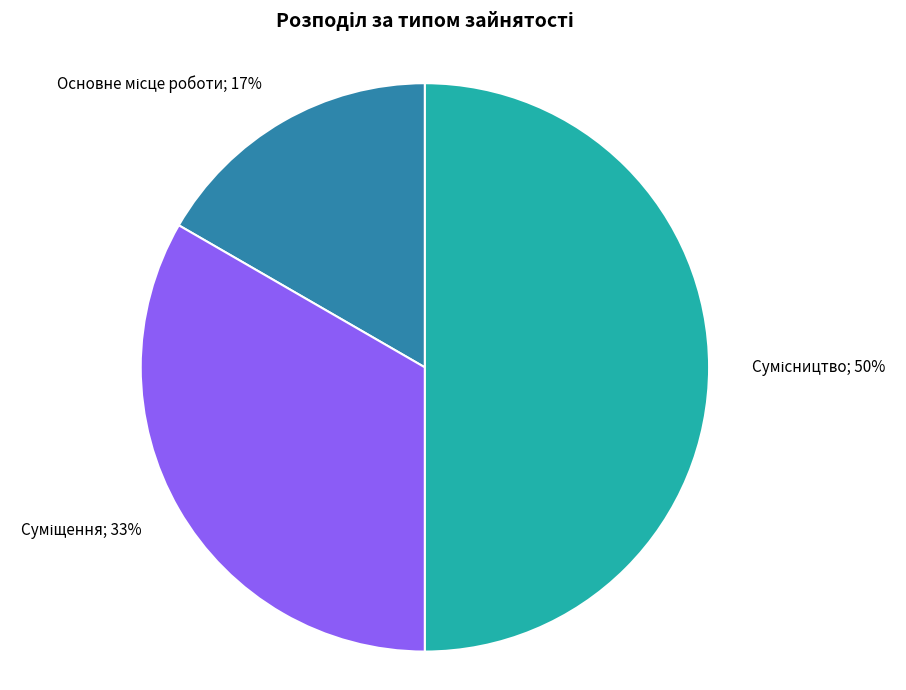

To the nearest percent, what is the average slice percentage?

33%